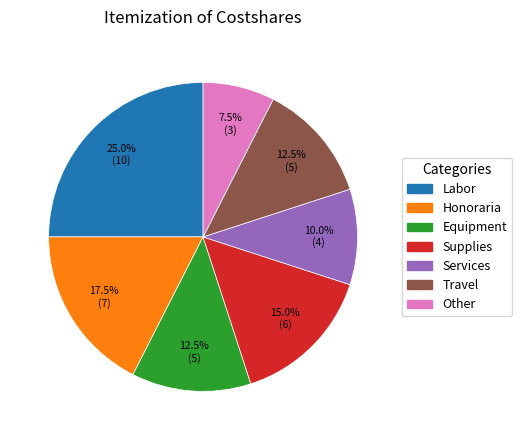

Combined, do Travel and Labor account for over 50%?

No